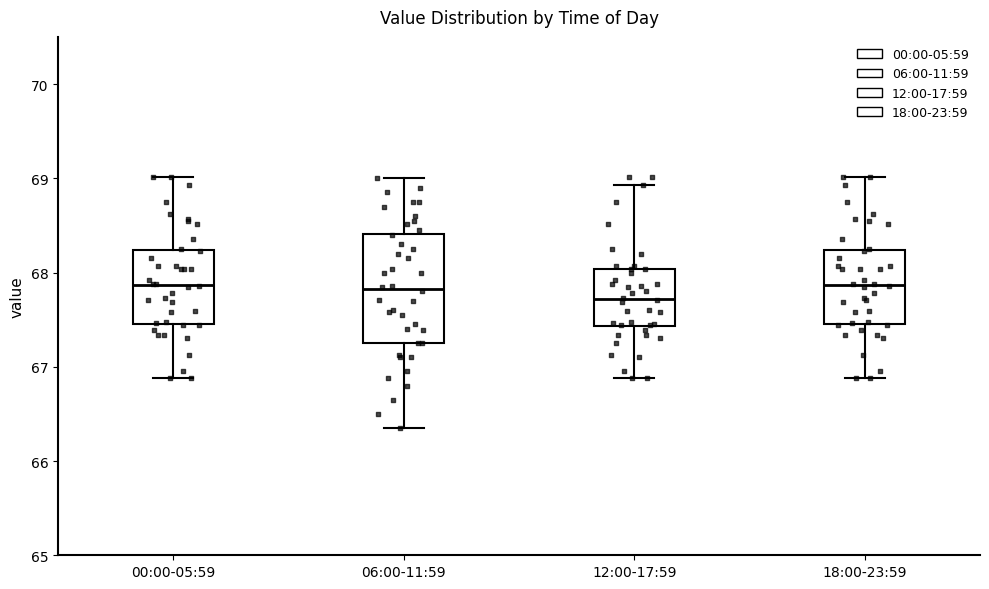

Reading left to right, transcribe this box plot: for each box, give where its median line is, the range the box spans, and where its two whiskers end, as read against the y-axis. The values are not printed on the chart, so give them approximately, as read against the axis.

00:00-05:59: median 67.9, box 67.5 to 68.2, whiskers 66.9 to 69.0
06:00-11:59: median 67.8, box 67.3 to 68.4, whiskers 66.4 to 69.0
12:00-17:59: median 67.7, box 67.4 to 68.0, whiskers 66.9 to 68.9
18:00-23:59: median 67.9, box 67.5 to 68.2, whiskers 66.9 to 69.0